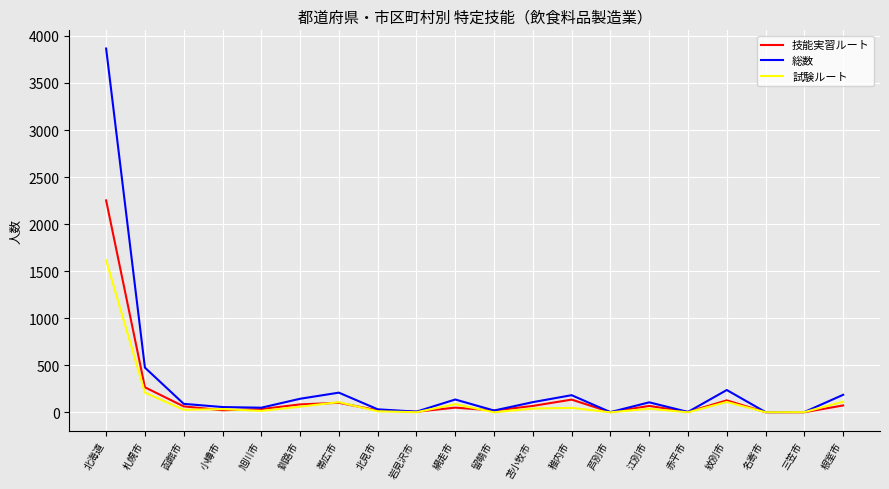

List the series in order of their peak value, lowest first.

試験ルート, 技能実習ルート, 総数